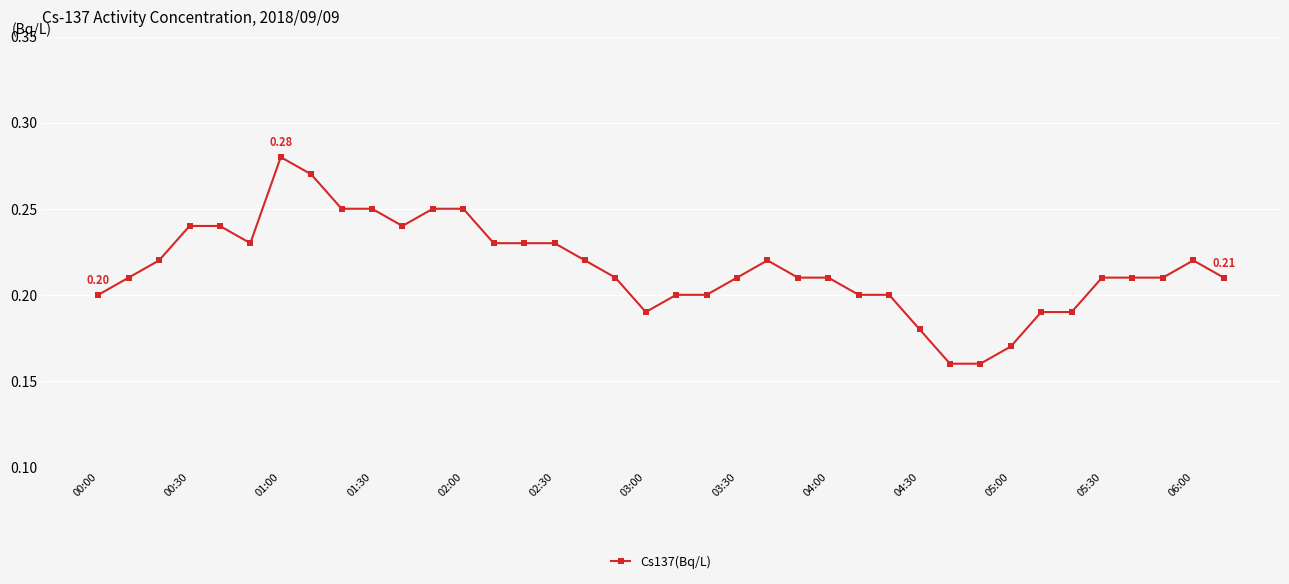

Count the values in the range 0 to 1.

38